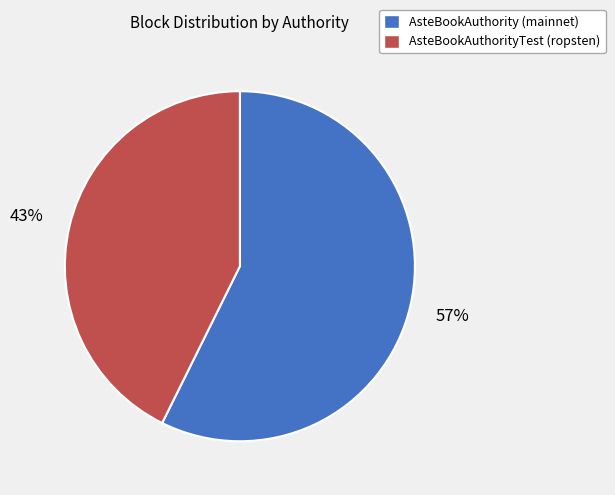

How many slices are in this pie chart?

2